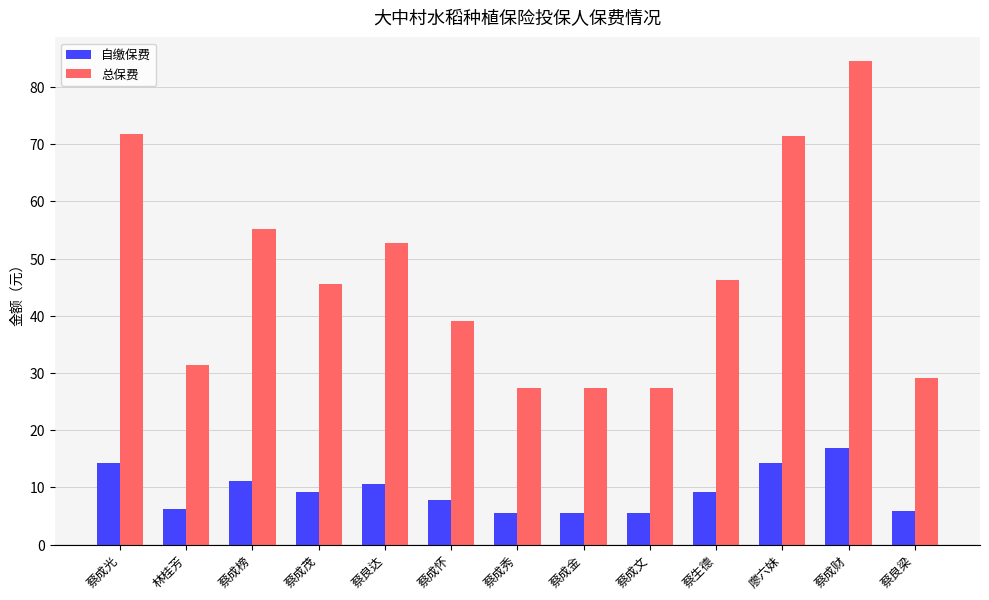

What is the difference between the second highest and minimum values in the 自缴保费 series?

8.9